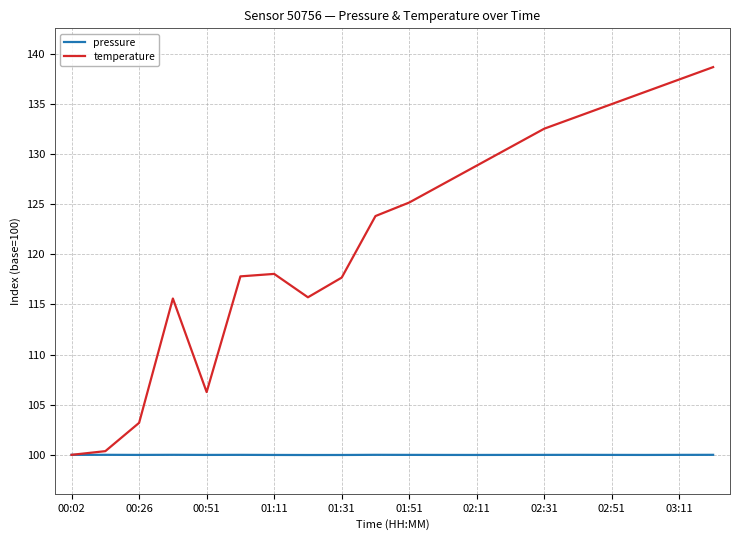

What is the maximum value shown in the chart?

138.7